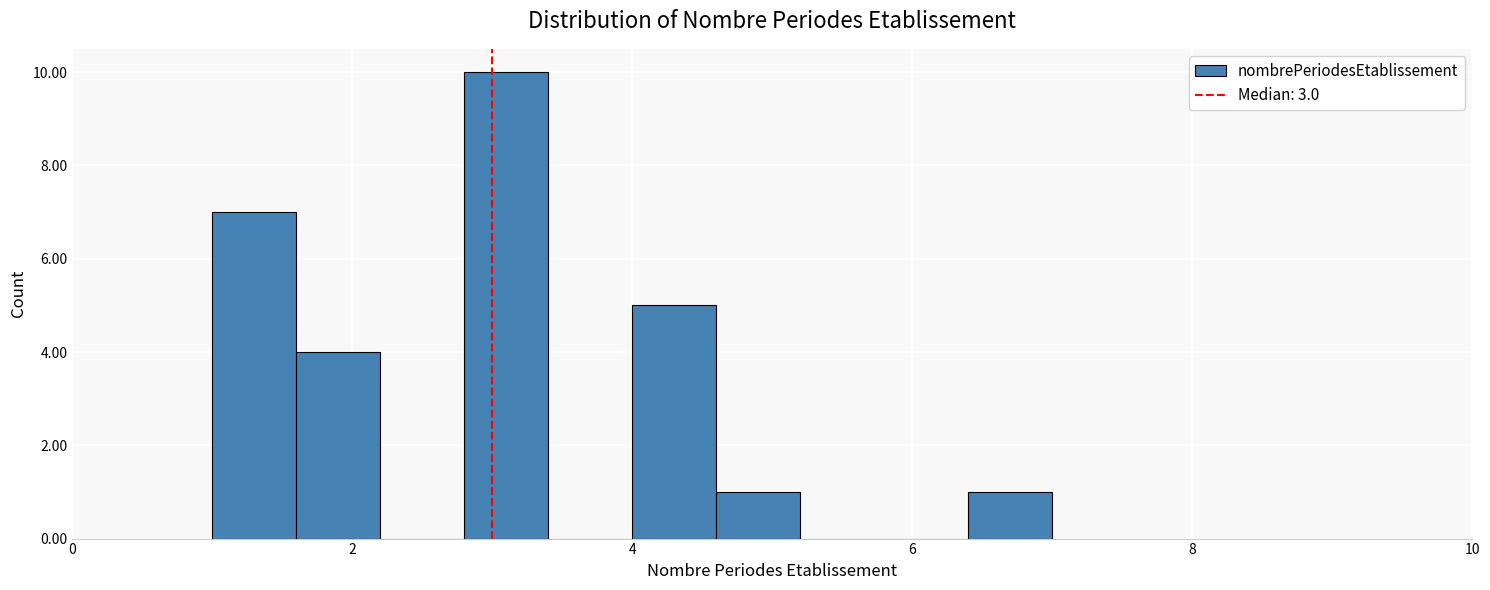

Around what value on the x-axis is the tallest bar? Give the approximate position of its centre, as read against the axis.

3.2